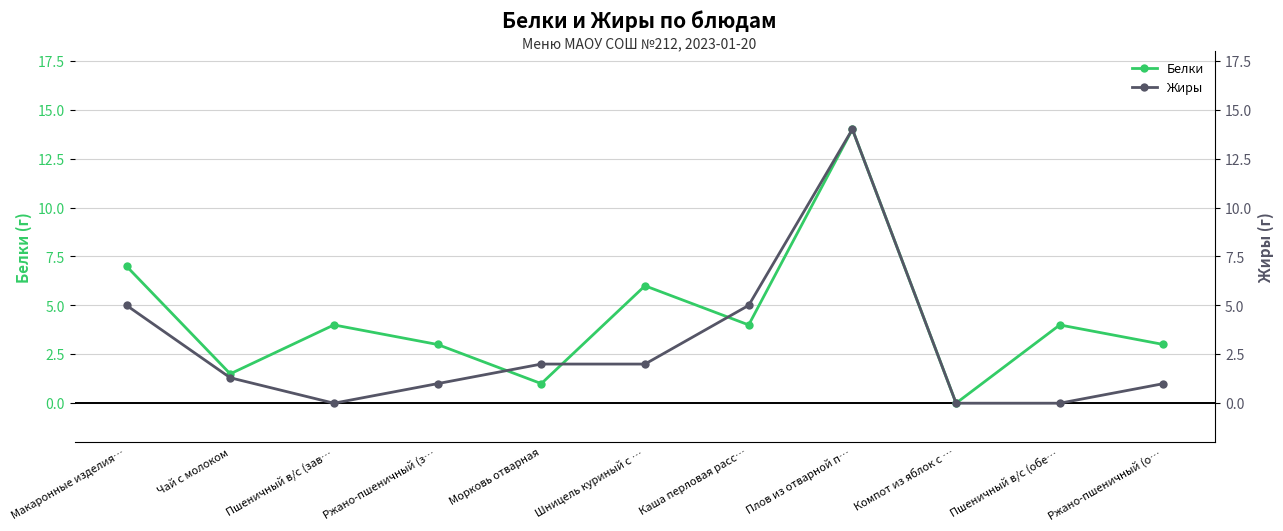

What is the label of the 3rd point from the left?

Пшеничный в/с (зав…